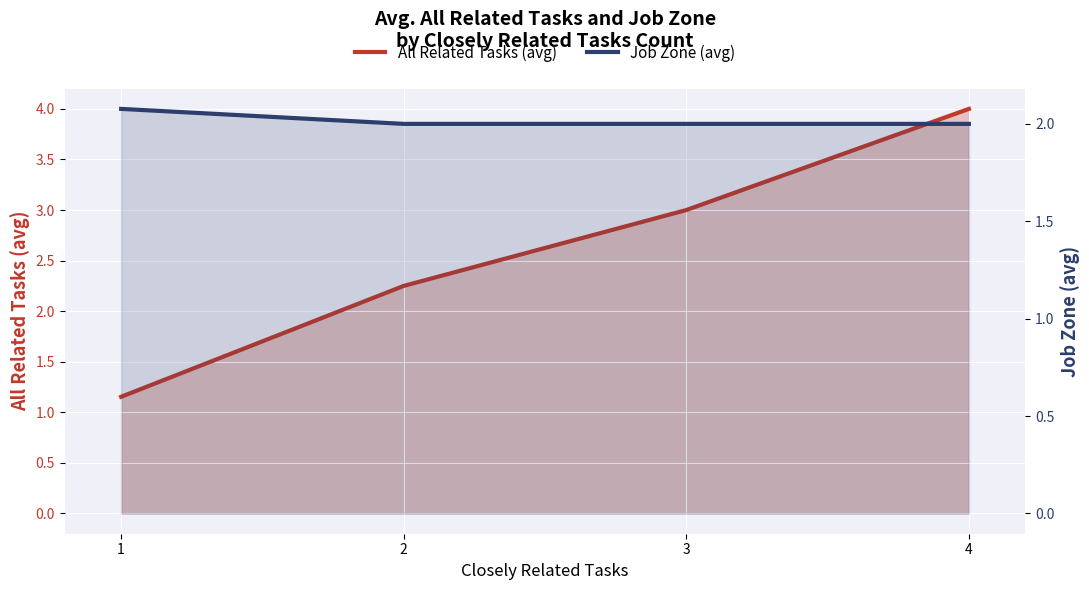

Reading left to right, list all the values displayed in this chart.

All Related Tasks (avg): 1.2	2.2	3.0	4.0
Job Zone (avg): 2.1	2.0	2.0	2.0